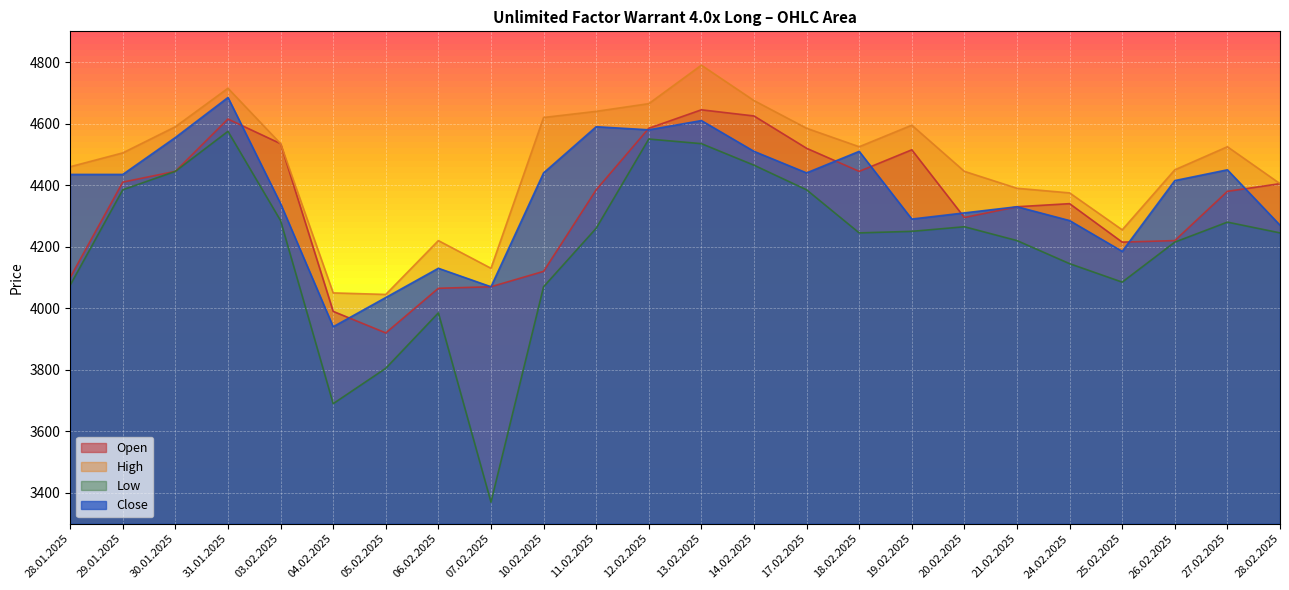

Reading left to right, what are all the values shown in this chart?

Open: 28.01.2025=4100	29.01.2025=4410	30.01.2025=4445	31.01.2025=4615	03.02.2025=4535	04.02.2025=3990	05.02.2025=3920	06.02.2025=4065	07.02.2025=4070	10.02.2025=4120	11.02.2025=4385	12.02.2025=4585	13.02.2025=4645	14.02.2025=4625	17.02.2025=4520	18.02.2025=4445	19.02.2025=4515	20.02.2025=4295	21.02.2025=4330	24.02.2025=4340	25.02.2025=4215	26.02.2025=4220	27.02.2025=4380	28.02.2025=4405
High: 28.01.2025=4460	29.01.2025=4505	30.01.2025=4590	31.01.2025=4715	03.02.2025=4535	04.02.2025=4050	05.02.2025=4045	06.02.2025=4220	07.02.2025=4130	10.02.2025=4620	11.02.2025=4640	12.02.2025=4665	13.02.2025=4790	14.02.2025=4675	17.02.2025=4585	18.02.2025=4525	19.02.2025=4595	20.02.2025=4445	21.02.2025=4390	24.02.2025=4375	25.02.2025=4255	26.02.2025=4450	27.02.2025=4525	28.02.2025=4405
Low: 28.01.2025=4075	29.01.2025=4385	30.01.2025=4445	31.01.2025=4575	03.02.2025=4285	04.02.2025=3690	05.02.2025=3805	06.02.2025=3985	07.02.2025=3370	10.02.2025=4070	11.02.2025=4260	12.02.2025=4550	13.02.2025=4535	14.02.2025=4465	17.02.2025=4385	18.02.2025=4245	19.02.2025=4250	20.02.2025=4265	21.02.2025=4220	24.02.2025=4145	25.02.2025=4085	26.02.2025=4215	27.02.2025=4280	28.02.2025=4245
Close: 28.01.2025=4435	29.01.2025=4435	30.01.2025=4555	31.01.2025=4685	03.02.2025=4340	04.02.2025=3940	05.02.2025=4035	06.02.2025=4130	07.02.2025=4070	10.02.2025=4440	11.02.2025=4590	12.02.2025=4580	13.02.2025=4610	14.02.2025=4510	17.02.2025=4440	18.02.2025=4510	19.02.2025=4290	20.02.2025=4310	21.02.2025=4330	24.02.2025=4285	25.02.2025=4185	26.02.2025=4415	27.02.2025=4450	28.02.2025=4270